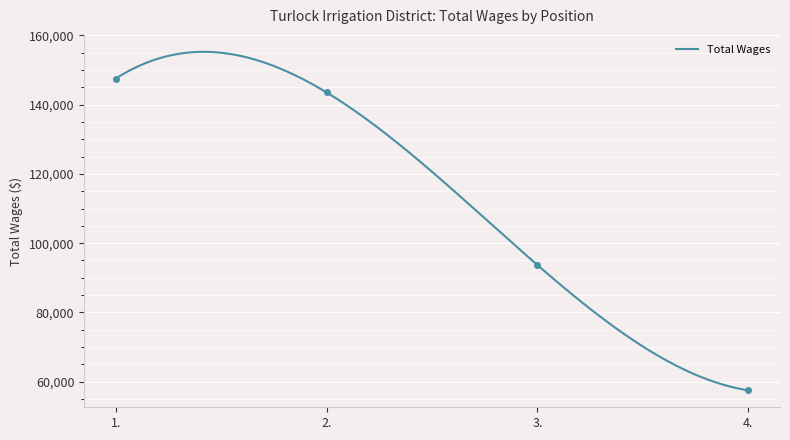

The chart shows a value of 18847 at 3.. True or false?

False